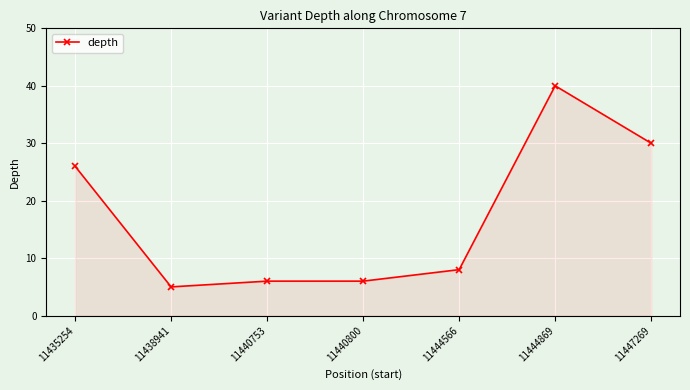

Is it true that the value at 11440753 is 6?

True